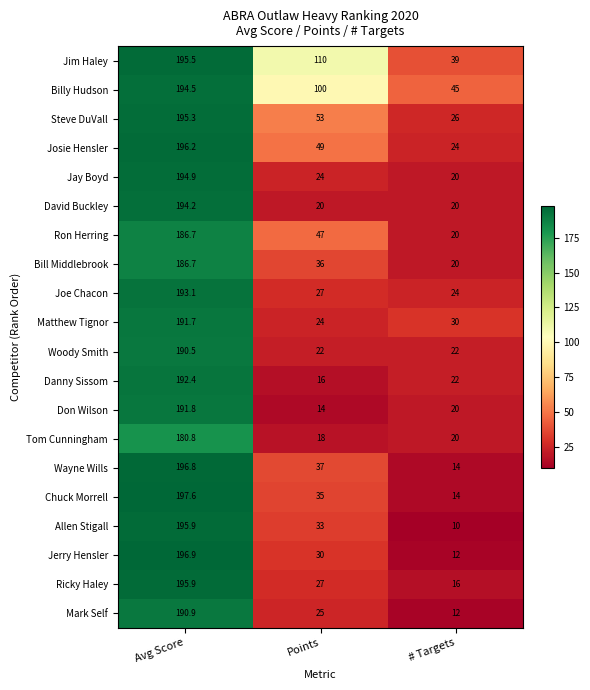

How many values in the Woody Smith series exceed 22?

1